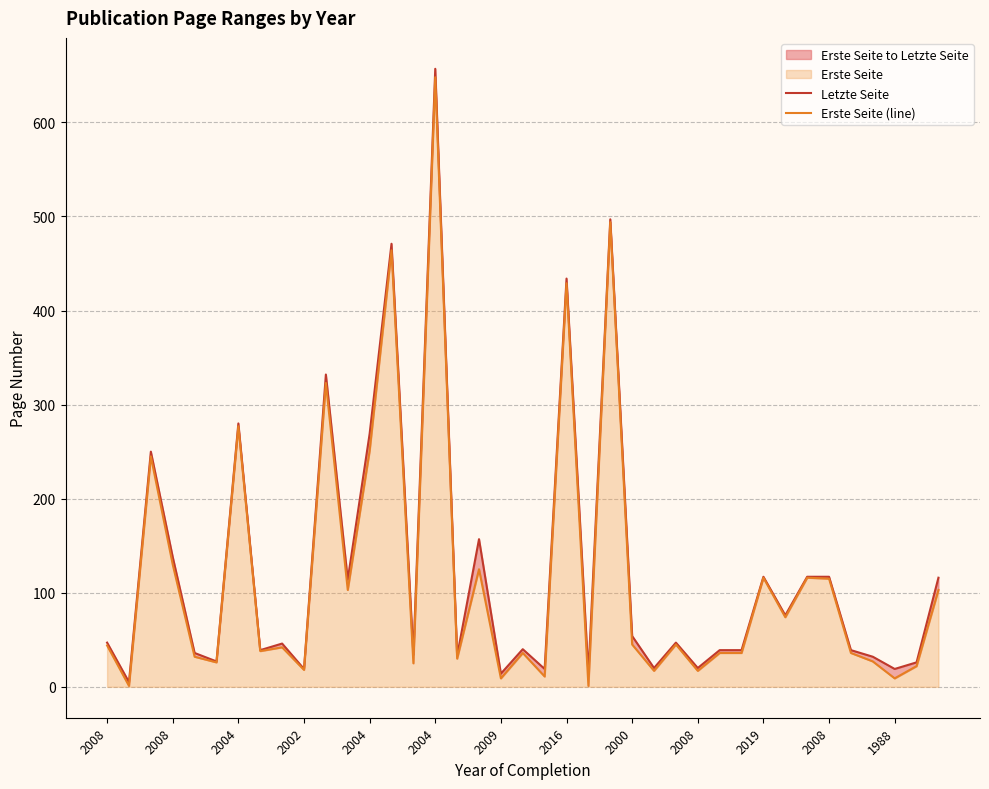

True or false: Letzte Seite and Erste Seite (line) cross at least once.

False